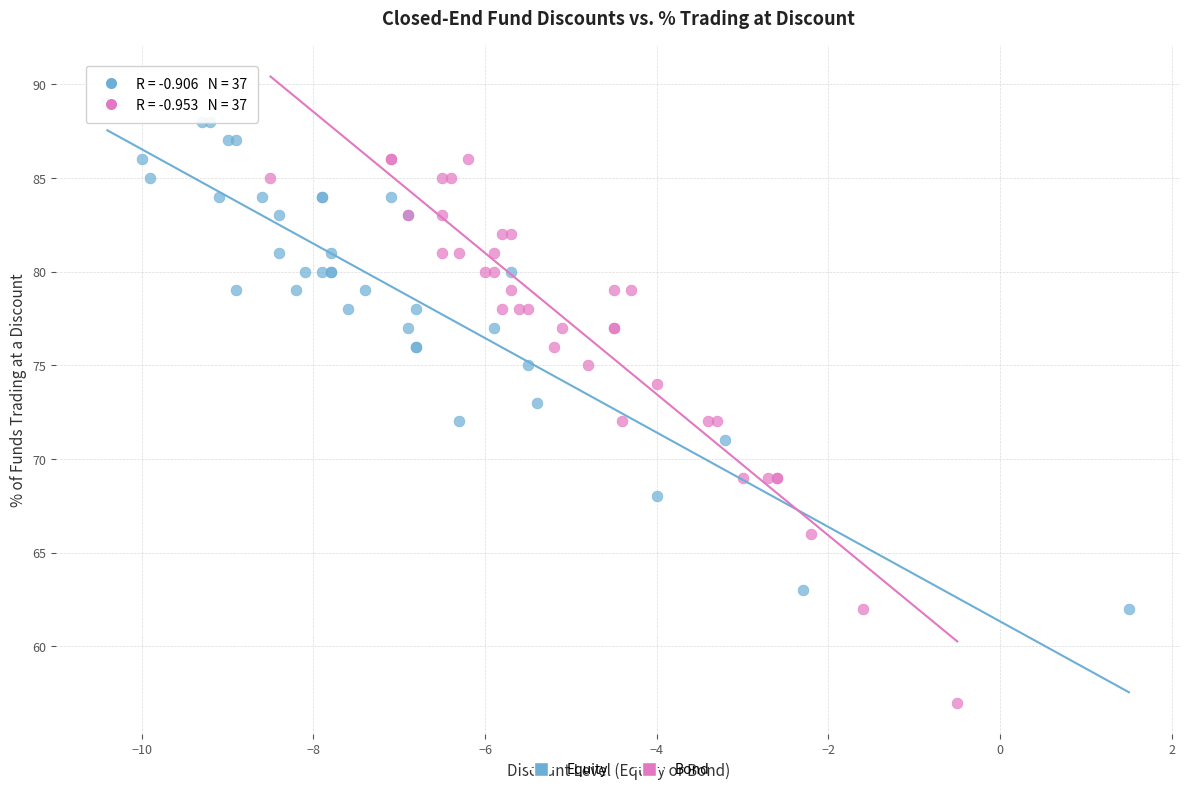

Which series has the widest spread of Y values?

Bond